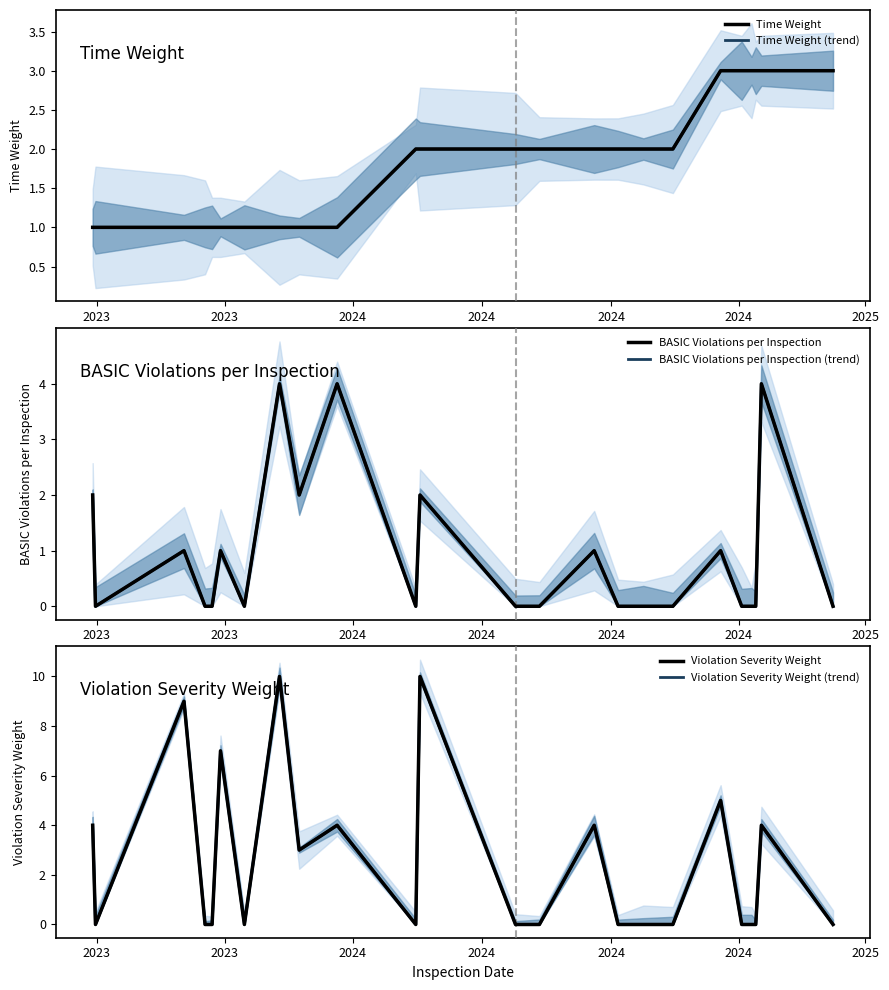

How many distinct data groups are displayed?

6